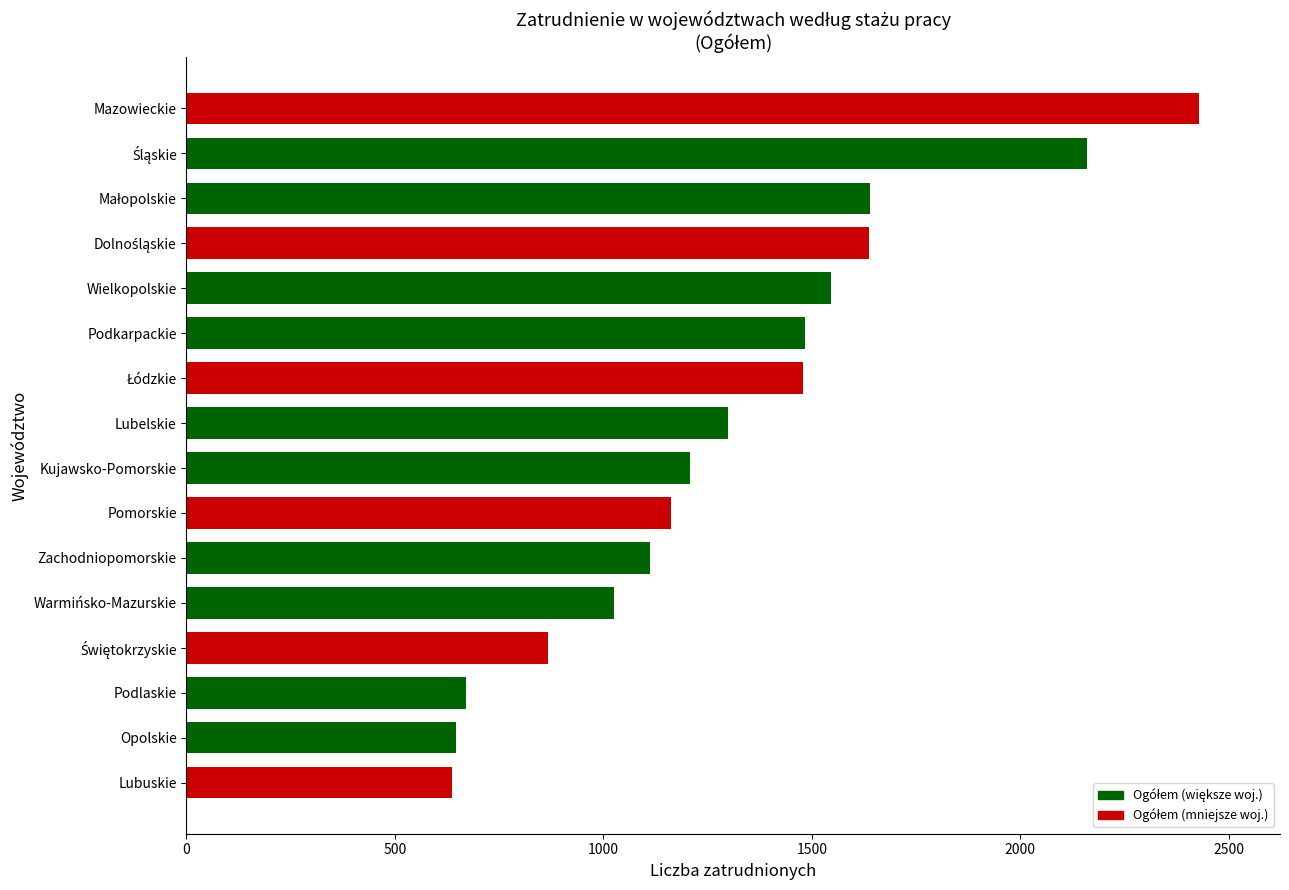

Are the bars horizontal?

Yes